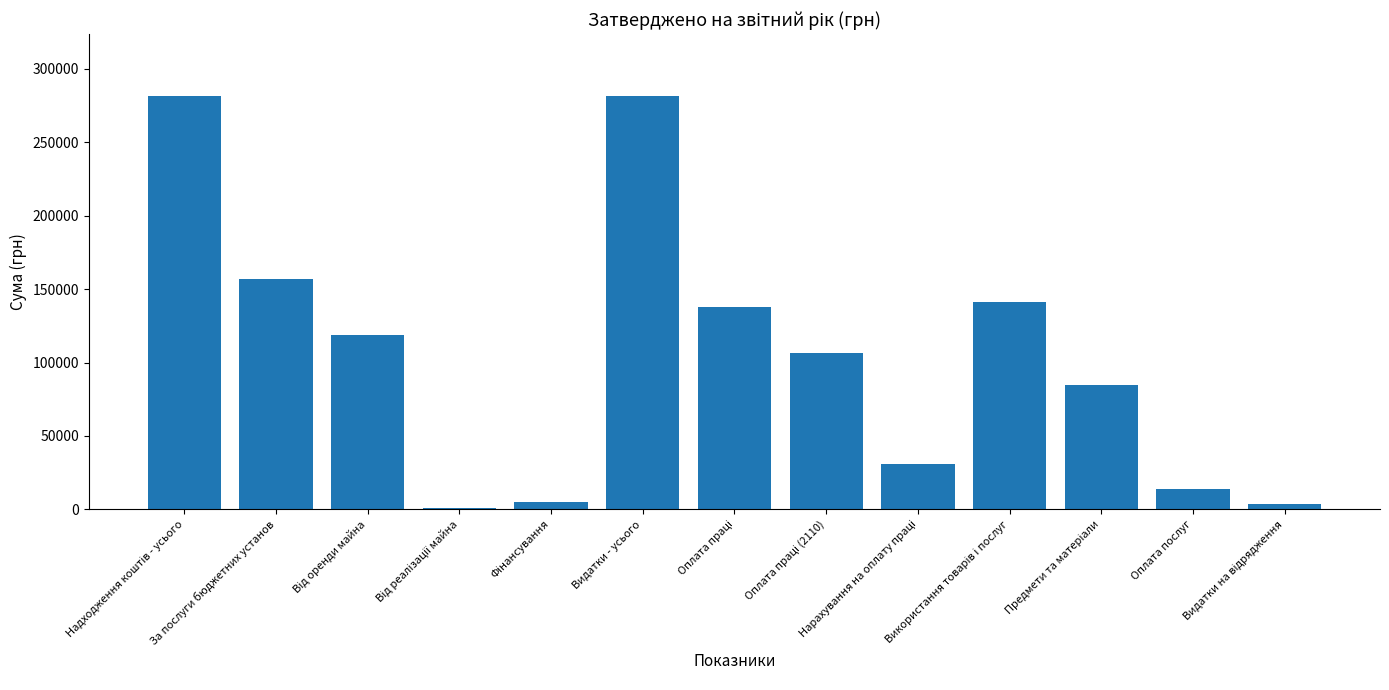

True or false: the data shows 156900 at За послуги бюджетних установ.

True